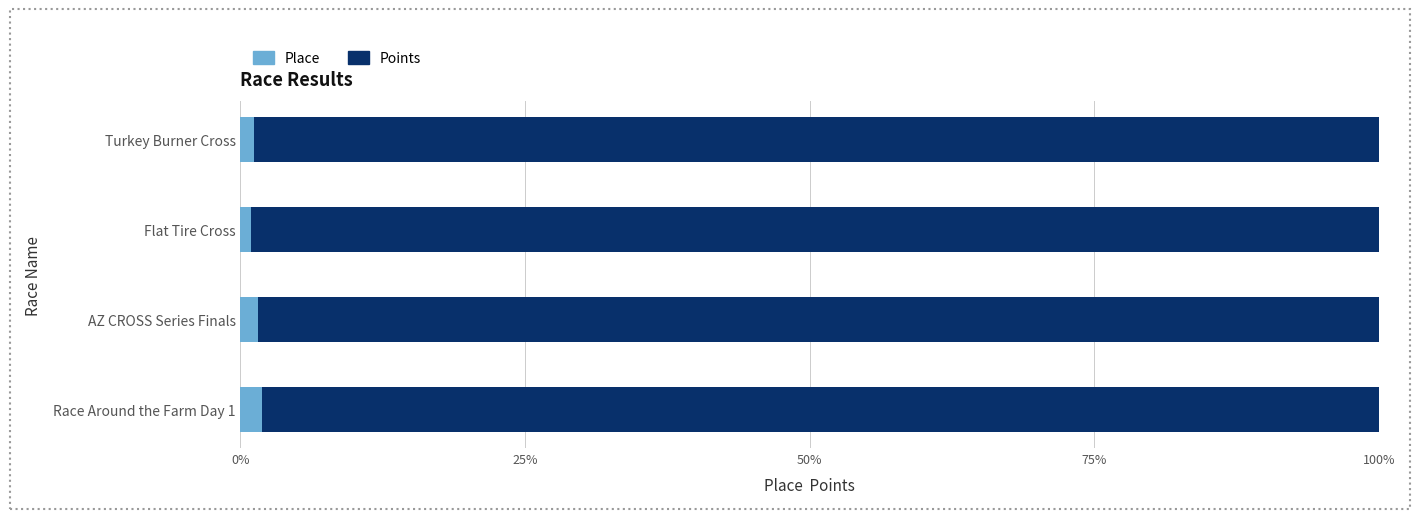

What position from the left is Flat Tire Cross?

3